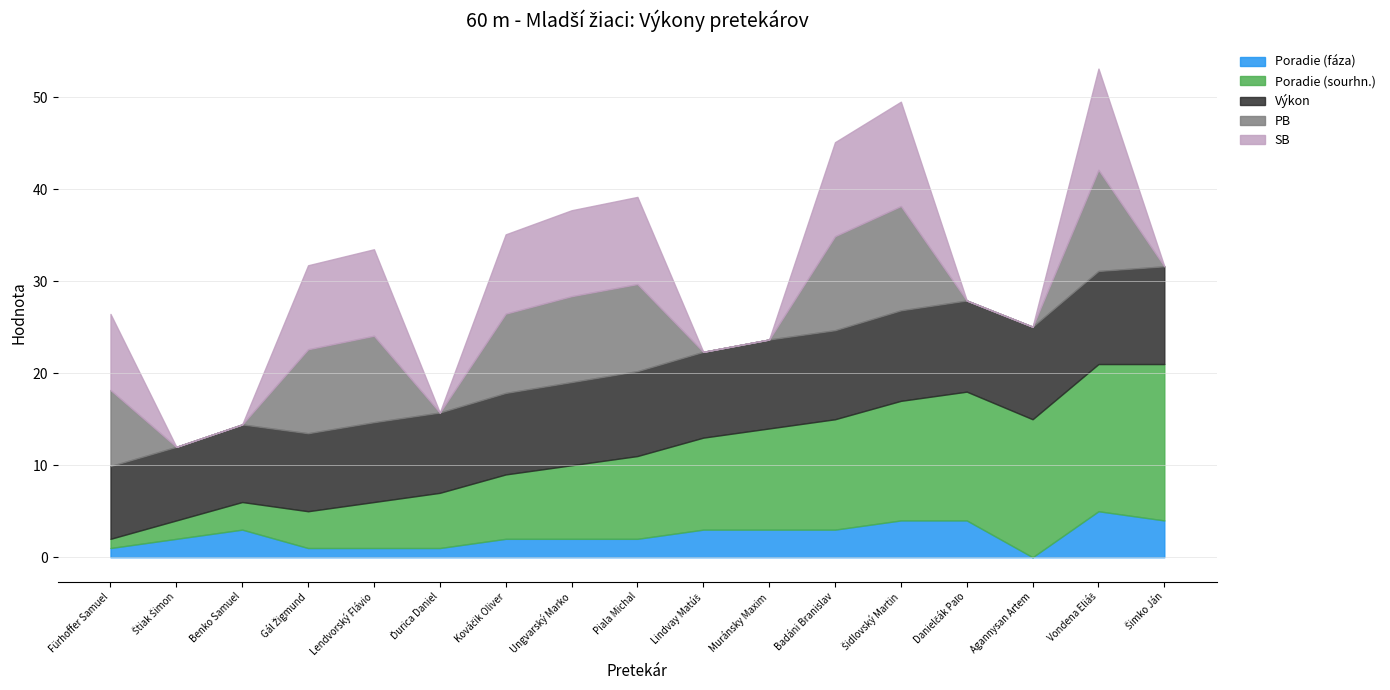

List the series in order of their peak value, lowest first.

Poradie (fáza), Výkon, PB, SB, Poradie (sourhn.)